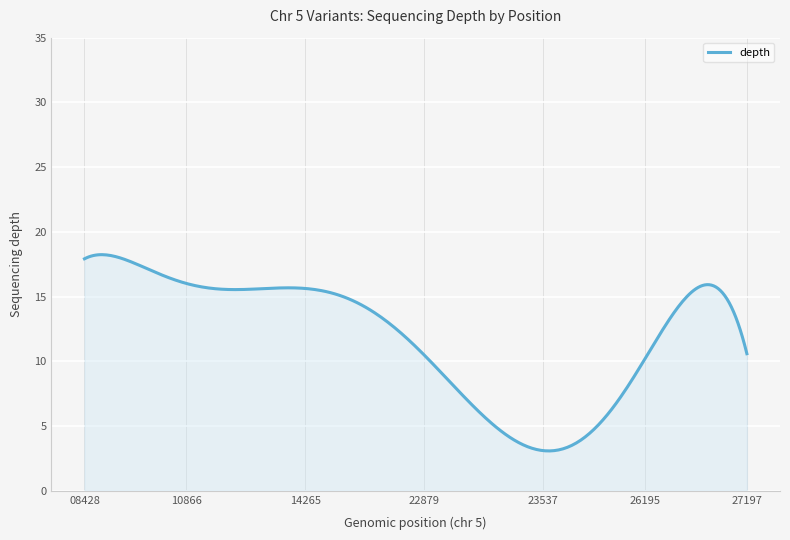

What is the maximum value shown in the chart?

18.2